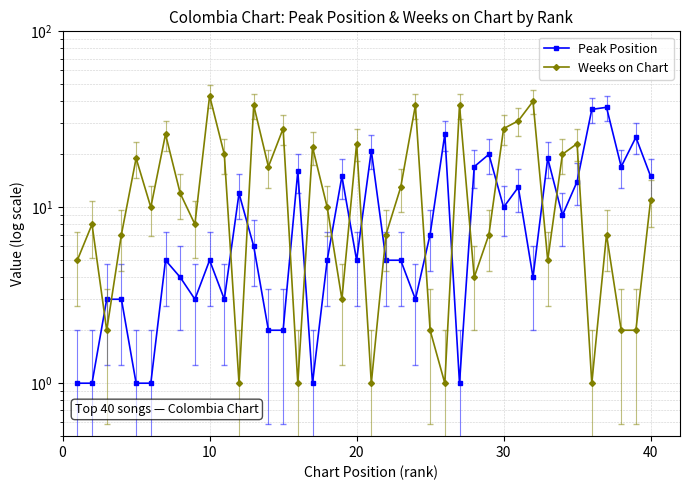

Count the number of data series in this chart.

2